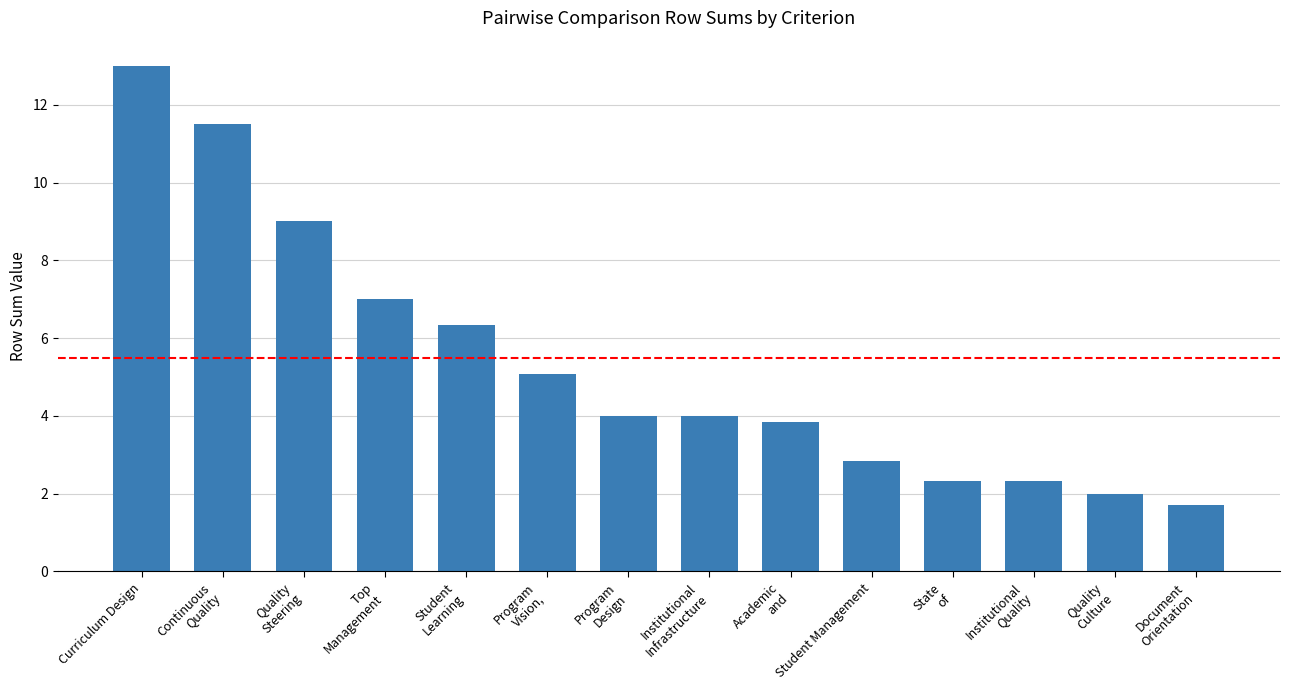

How many series are shown in this chart?

1